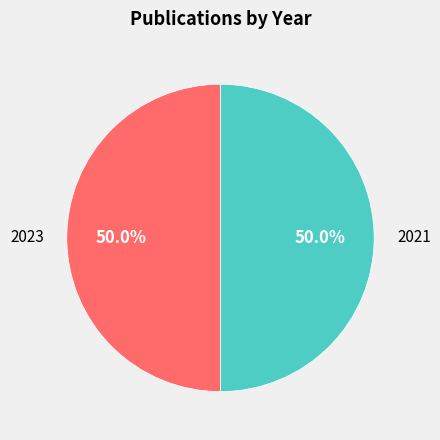

To the nearest percent, what portion does 2021 represent?

50%